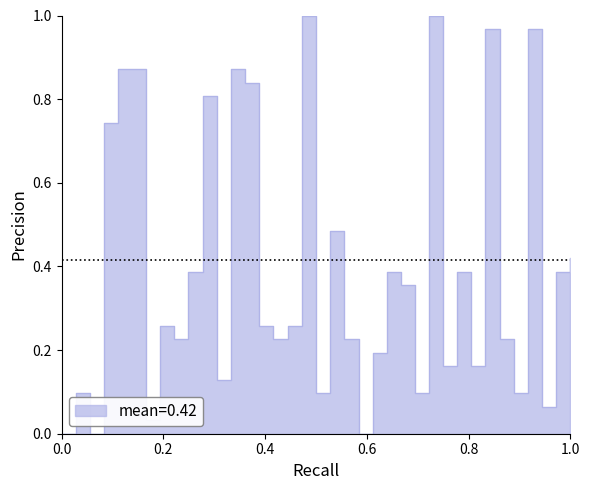

How many interior local peaks (higher than both neighbors) does the data have?

10